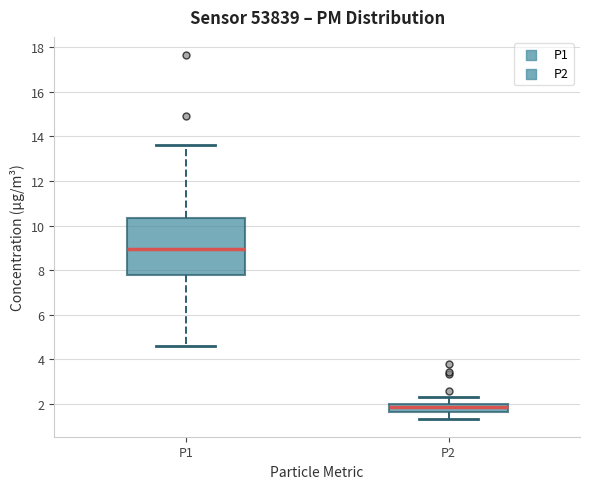

Which box is the tallest, from its lower edge to its upper edge?

P1